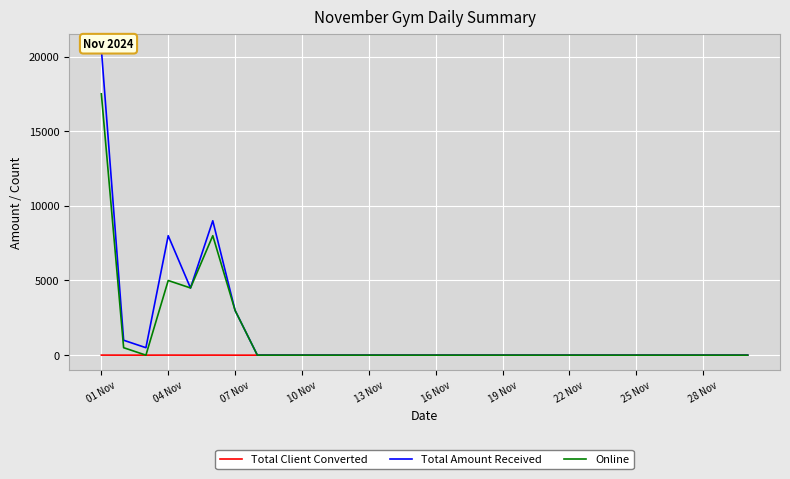

Rank the series by their maximum value, from lowest to highest.

Total Client Converted, Online, Total Amount Received